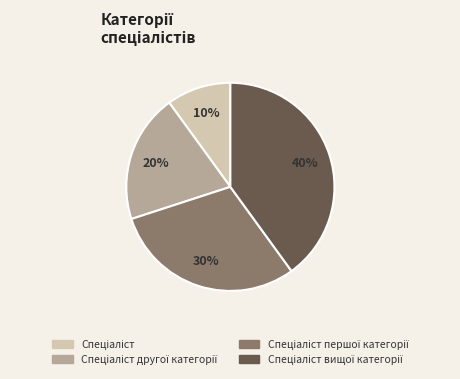

Is there any slice that represents more than half of the pie?

No